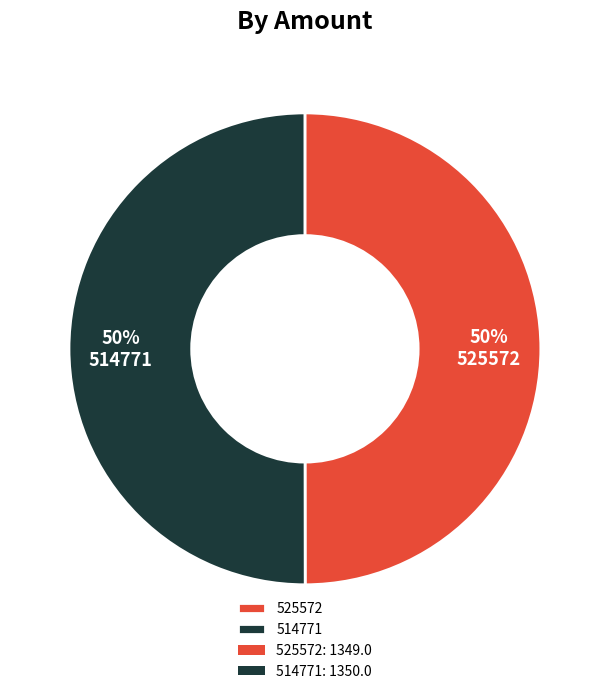

What is the ratio of the value at 525572 to the value at 514771?

1.0